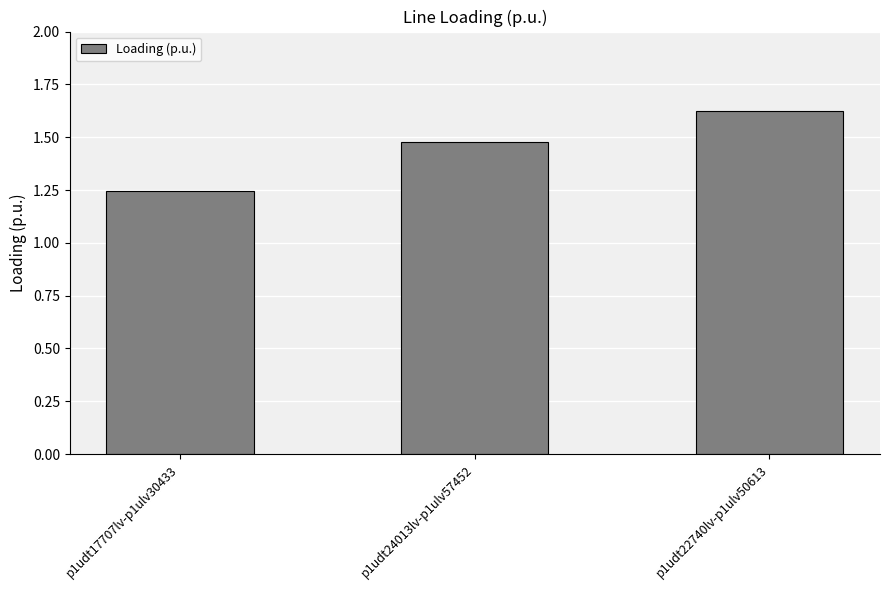

Between p1udt24013lv-p1ulv57452 and p1udt17707lv-p1ulv30433, which is larger?

p1udt24013lv-p1ulv57452